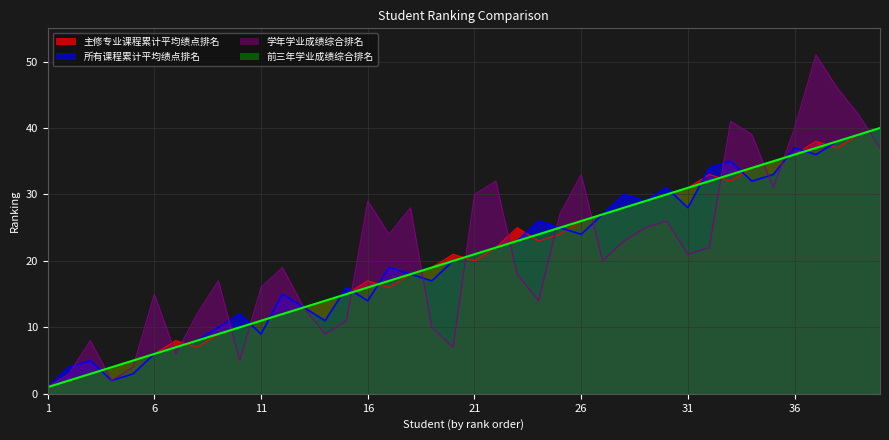

At which label is 学年学业成绩综合排名 closest to 26?

30